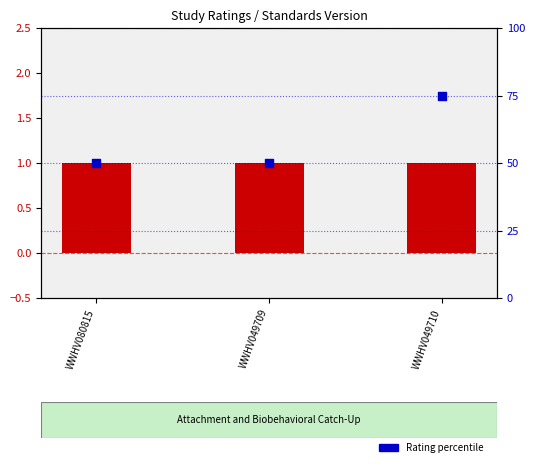

At how many categories does at least one series exceed 35?

3